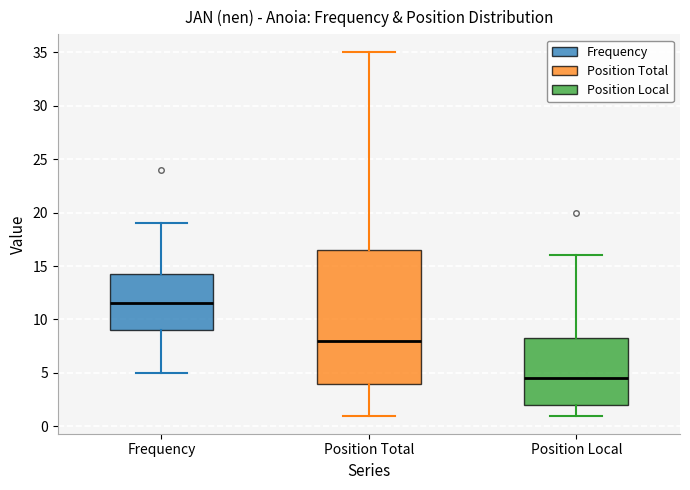

Which box is the tallest, from its lower edge to its upper edge?

Position Total